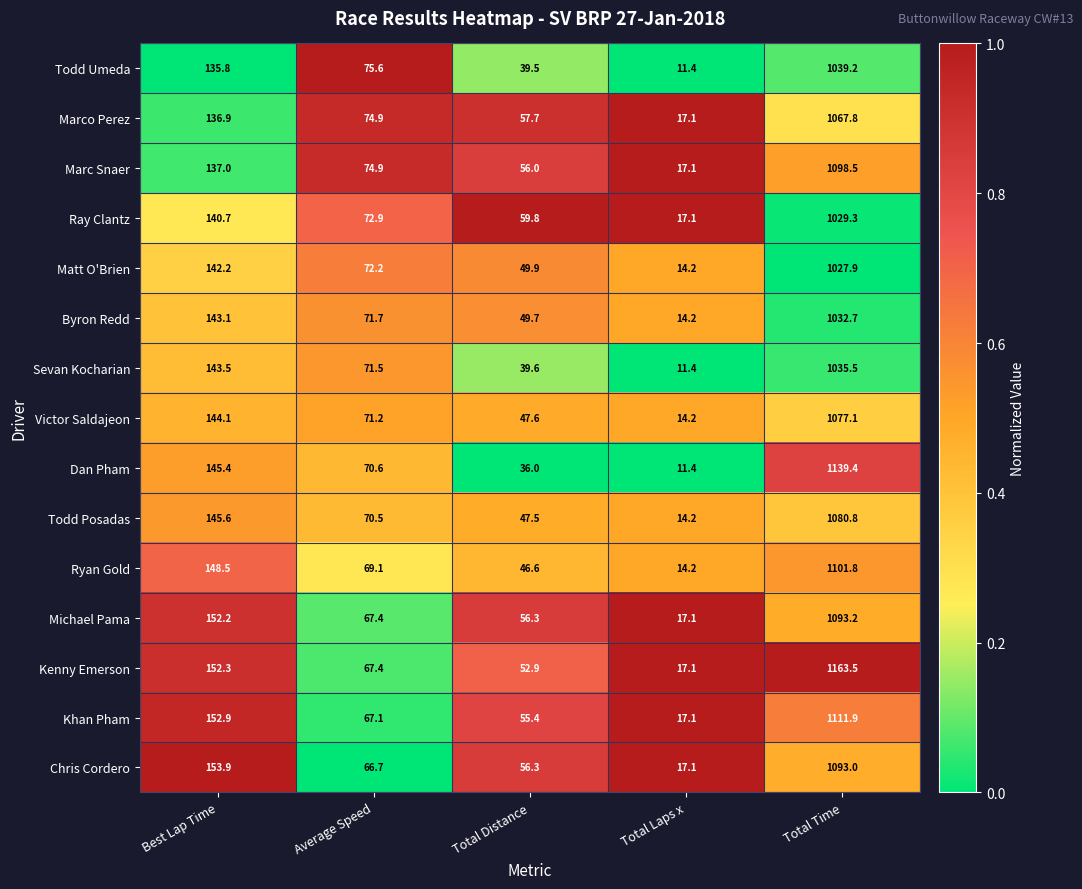

What is the sum of all Matt O'Brien values?

1306.4